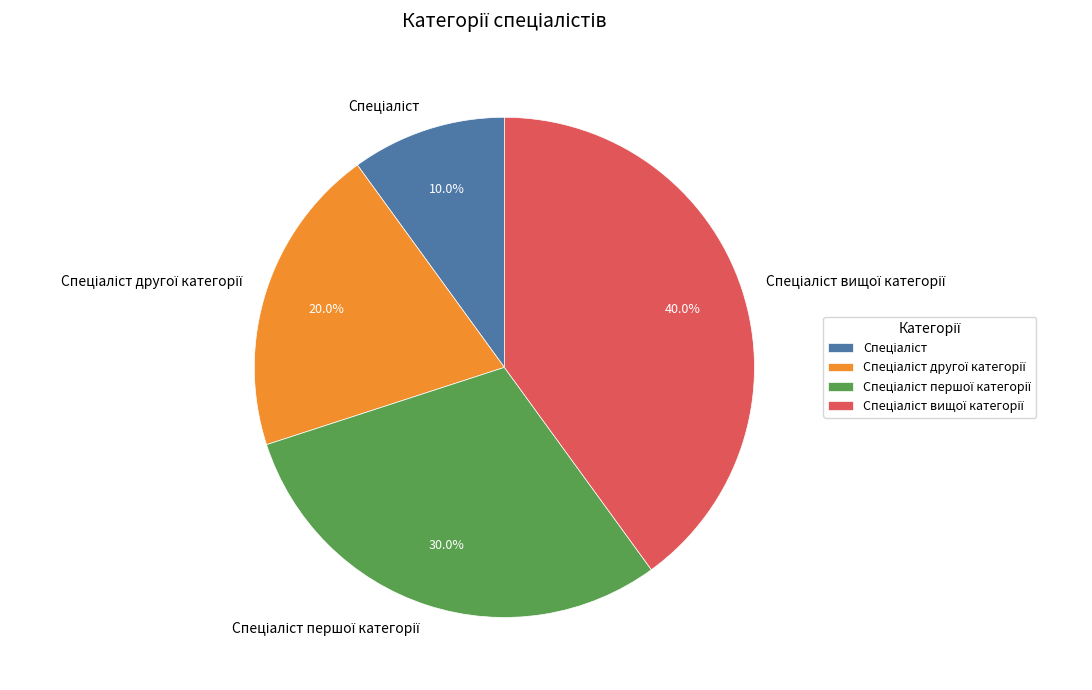

Is there a majority slice in this chart?

No